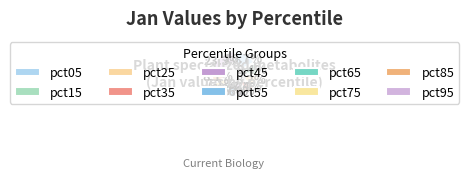

Count the number of slices in the pie.

10